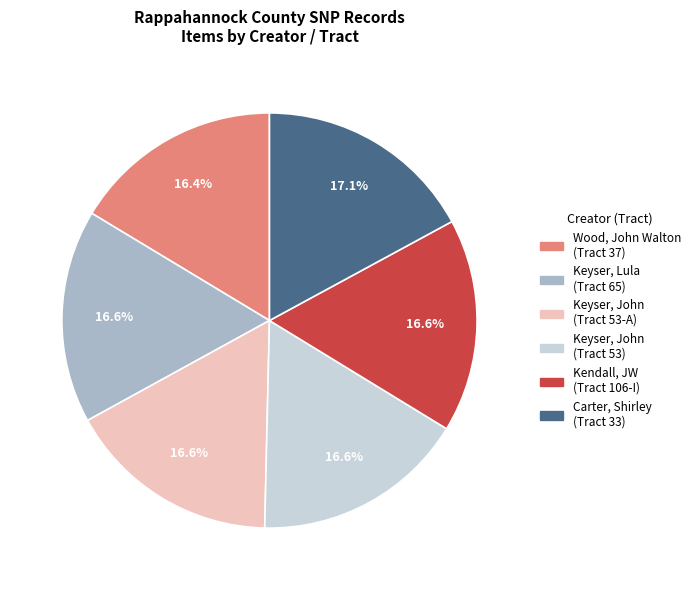

Is there a majority slice in this chart?

No